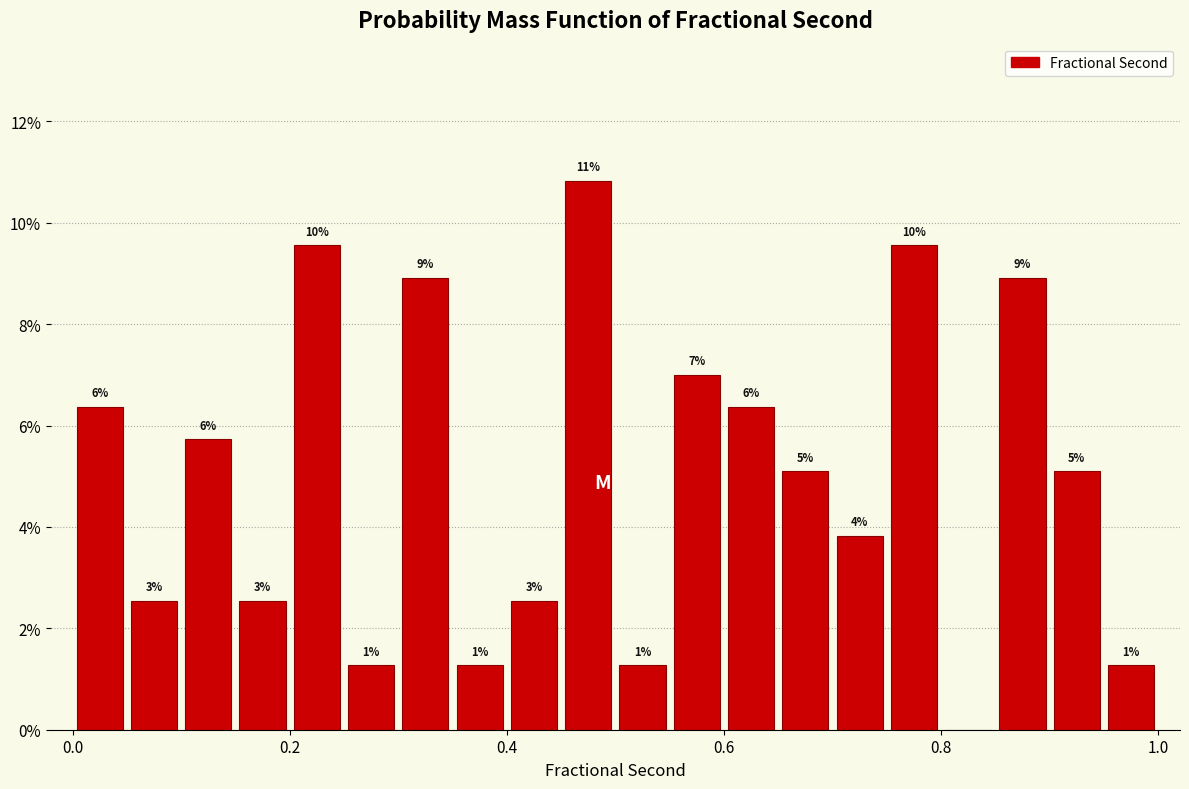

Read against the x-axis, roughly where is the centre of the tallest bar?

0.48